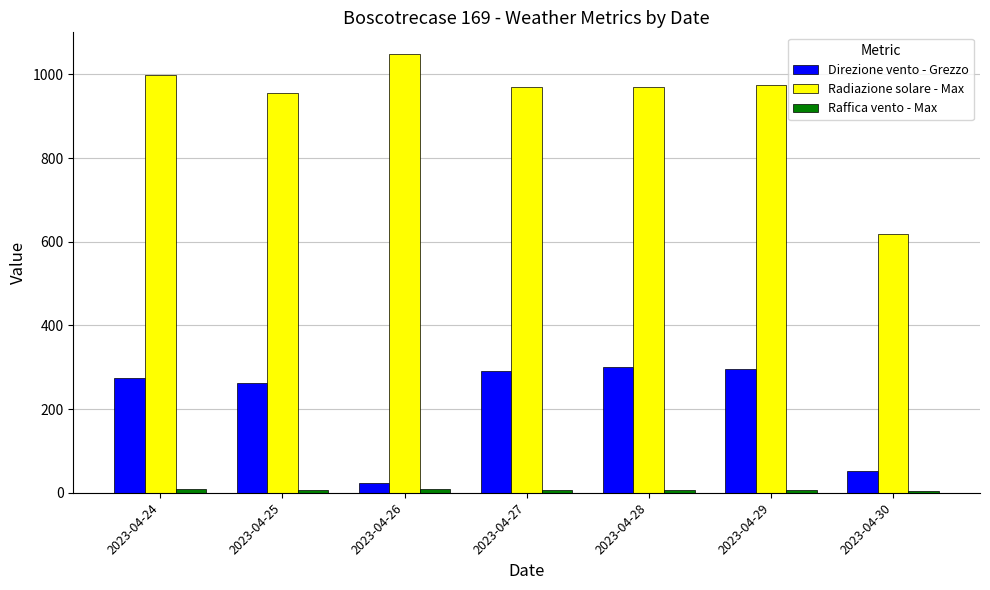

At which label is Direzione vento - Grezzo closest to 162?

2023-04-25